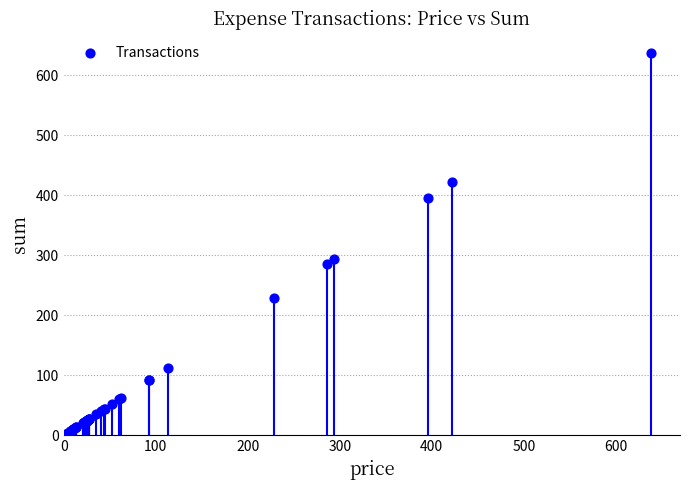

What Y value in the scatter plot is closest to 320?

293.7